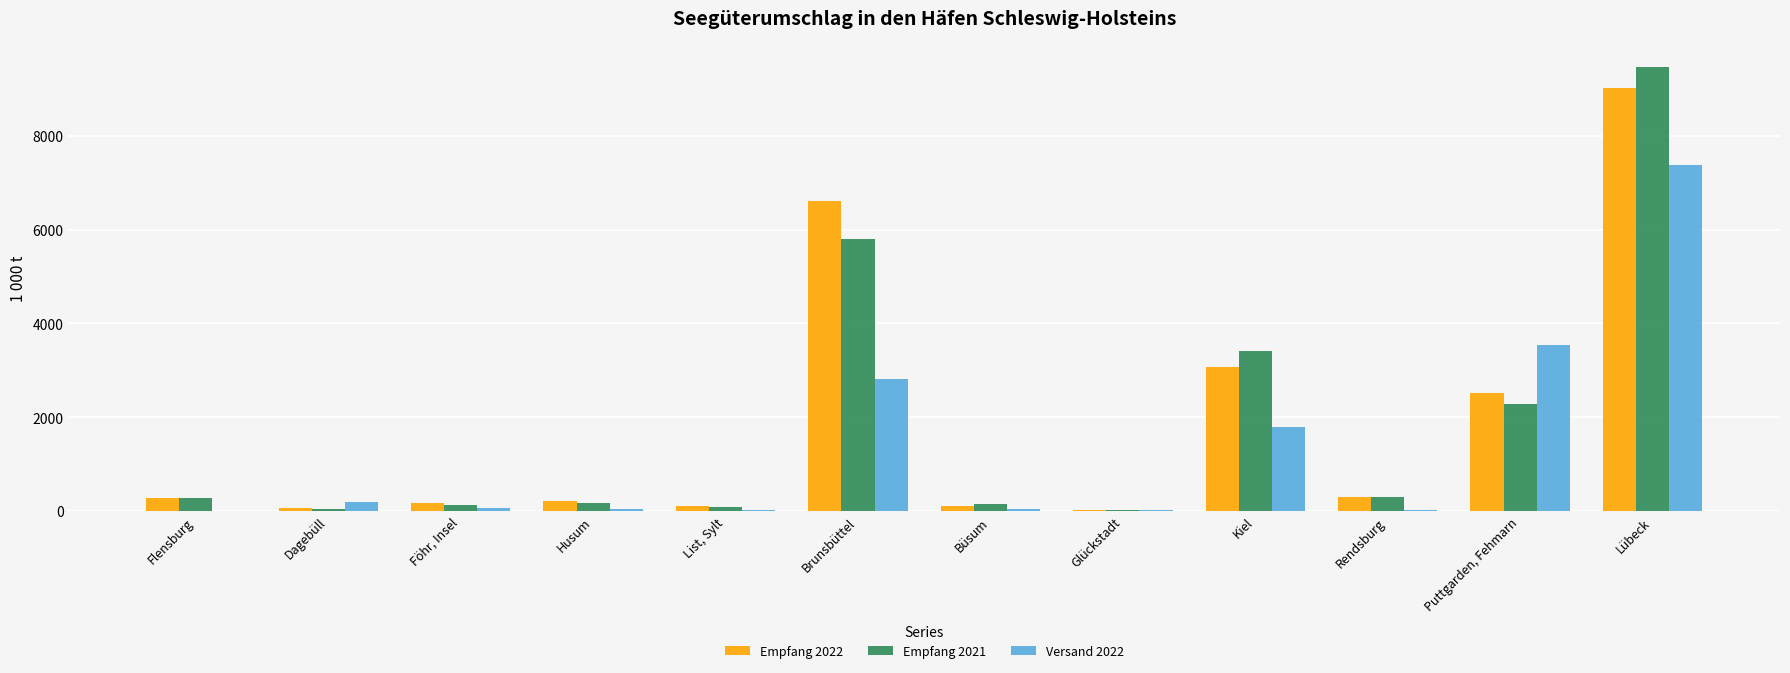

What is the maximum value shown in the chart?

9471.6